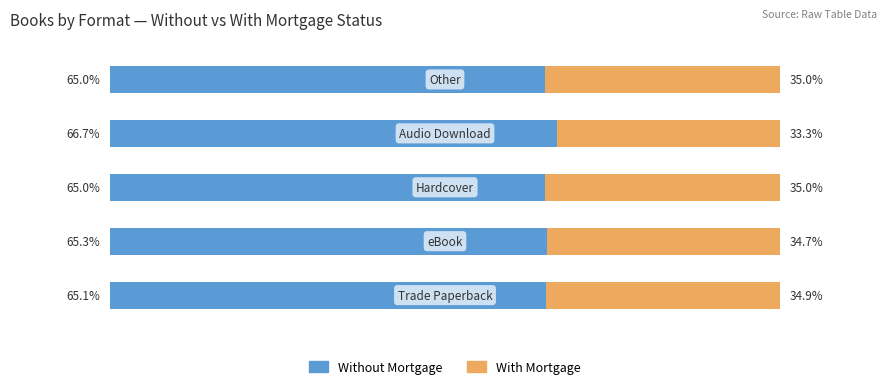

What are all the series names shown in the legend?

Without Mortgage, With Mortgage